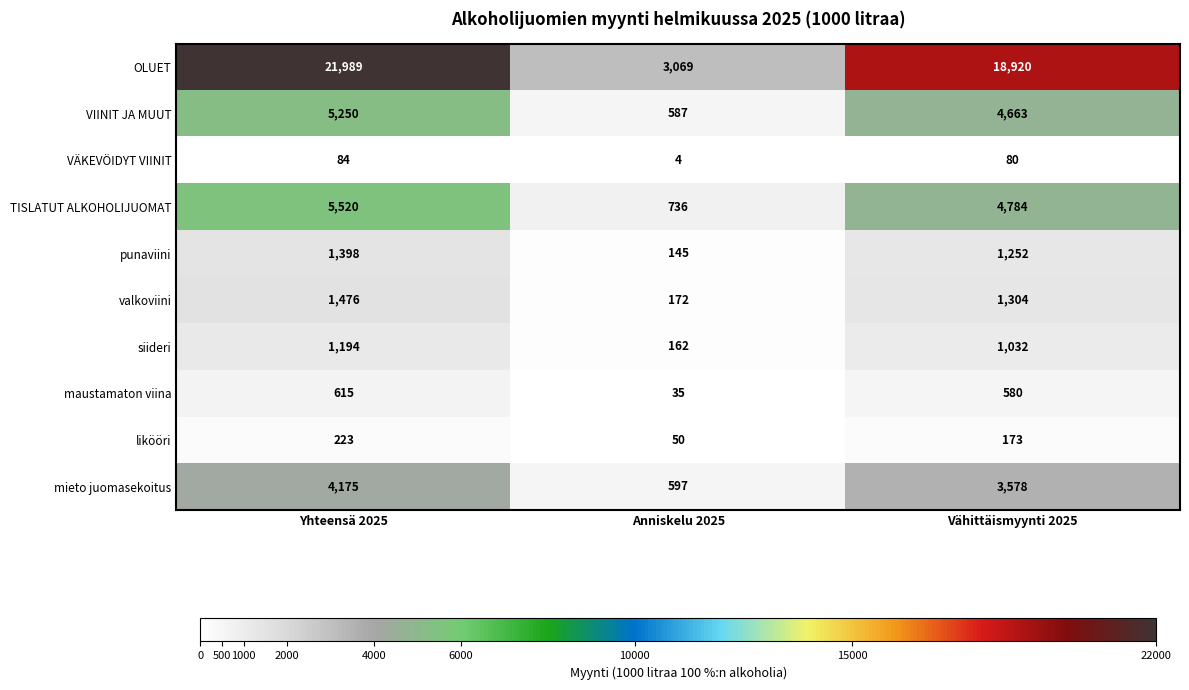

Between Yhteensä 2025 and Anniskelu 2025, which series saw the biggest shift?

OLUET